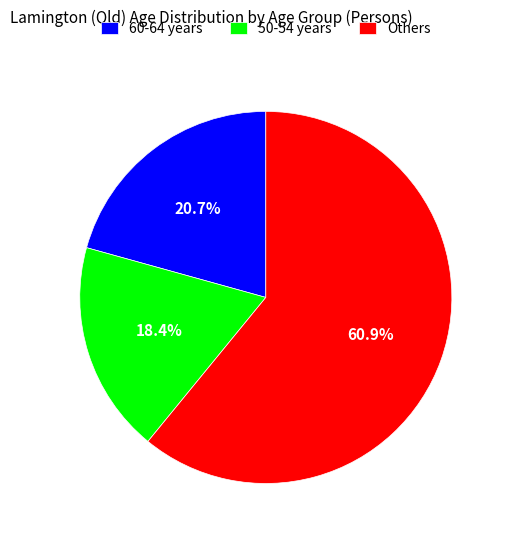

How many segments does this pie chart have?

3